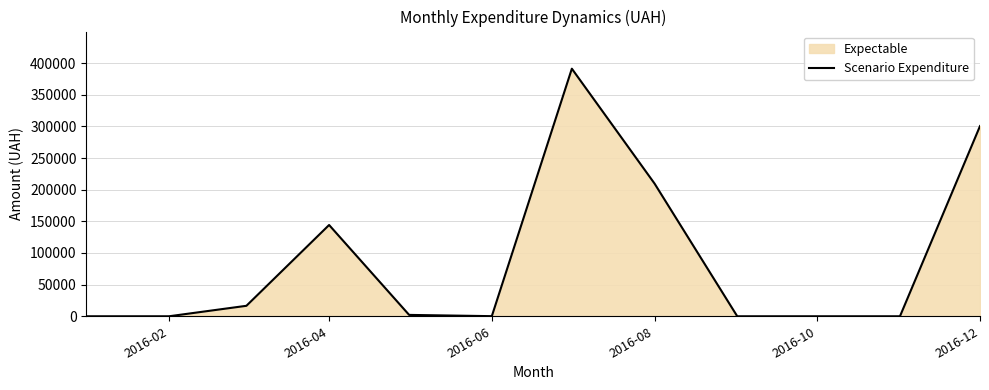

Where is the data nearest to the value 195562?

2016-08